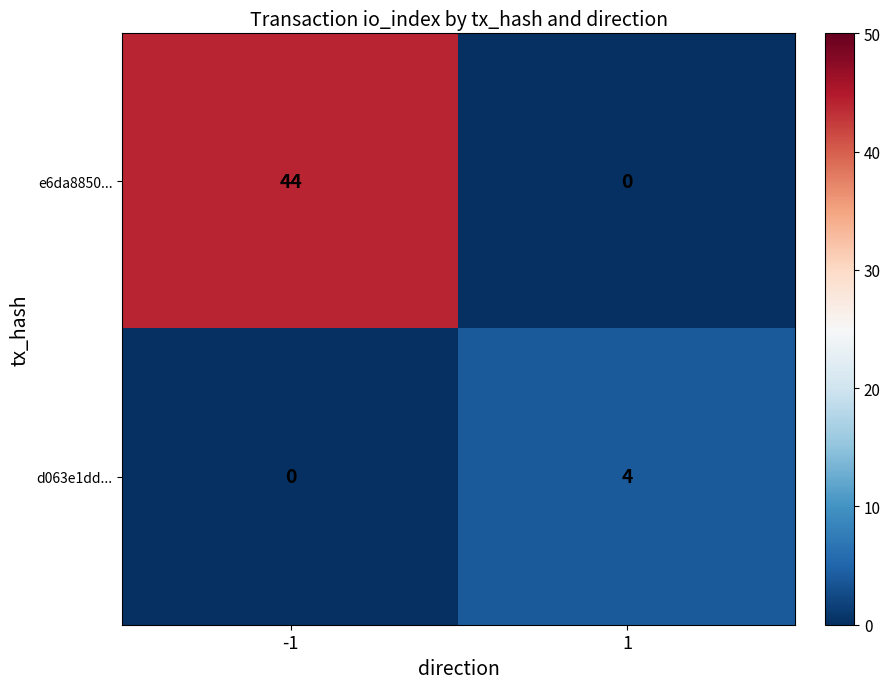

At how many categories does at least one series exceed 36?

1